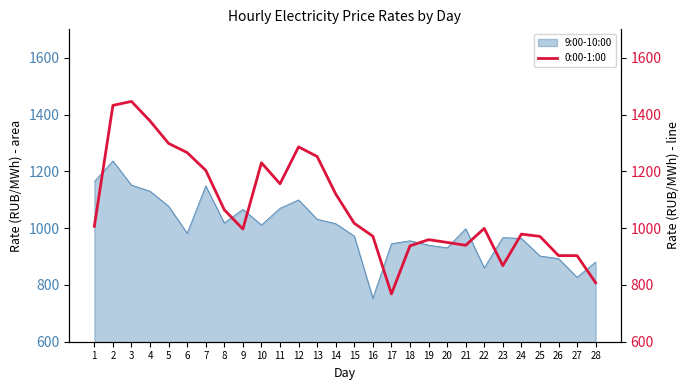

What value does the data have at 11?

1156.1